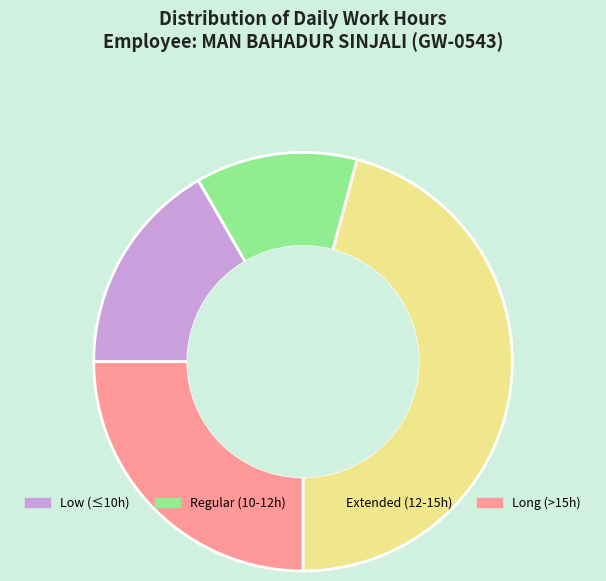

Is it true that Long (>15h) is 25% of the pie?

True